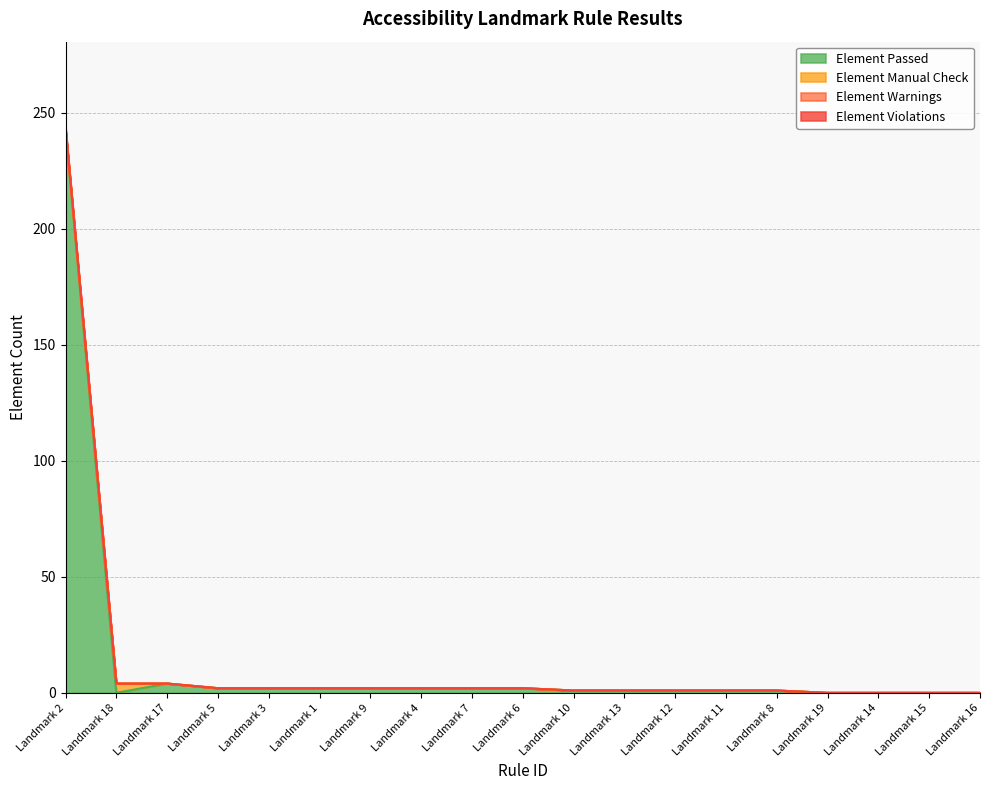

Which has a higher value, Landmark 8 or Landmark 5?

Landmark 5